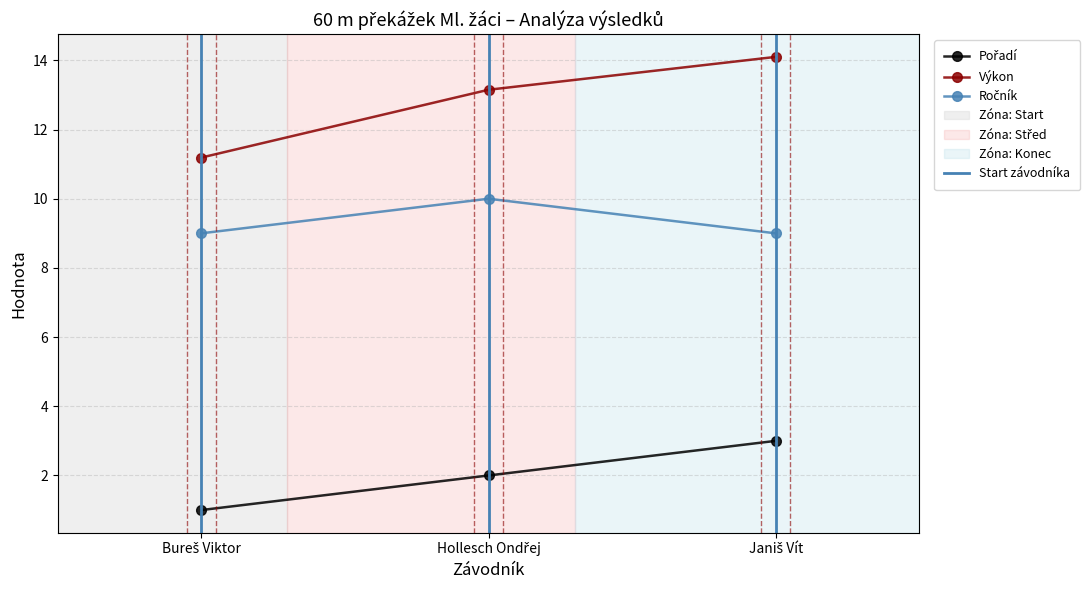

What is the spread (max minus min) of values at Bureš Viktor?

10.2